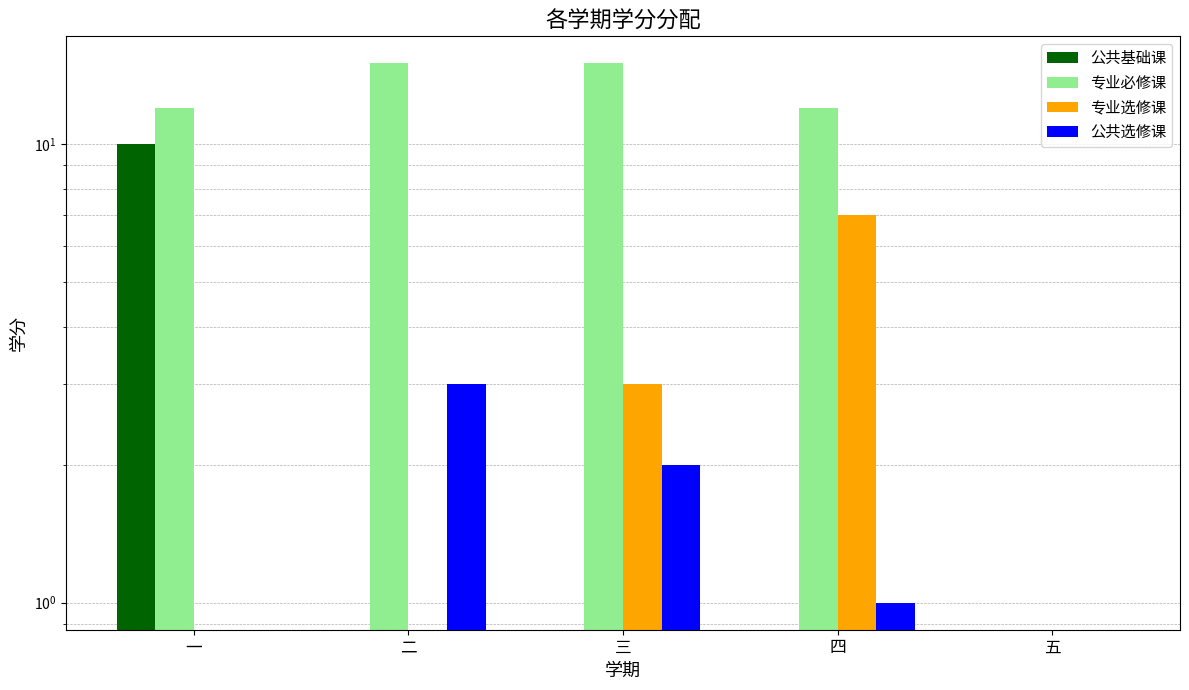

The 公共基础课 series shows -5 at 四. True or false?

False